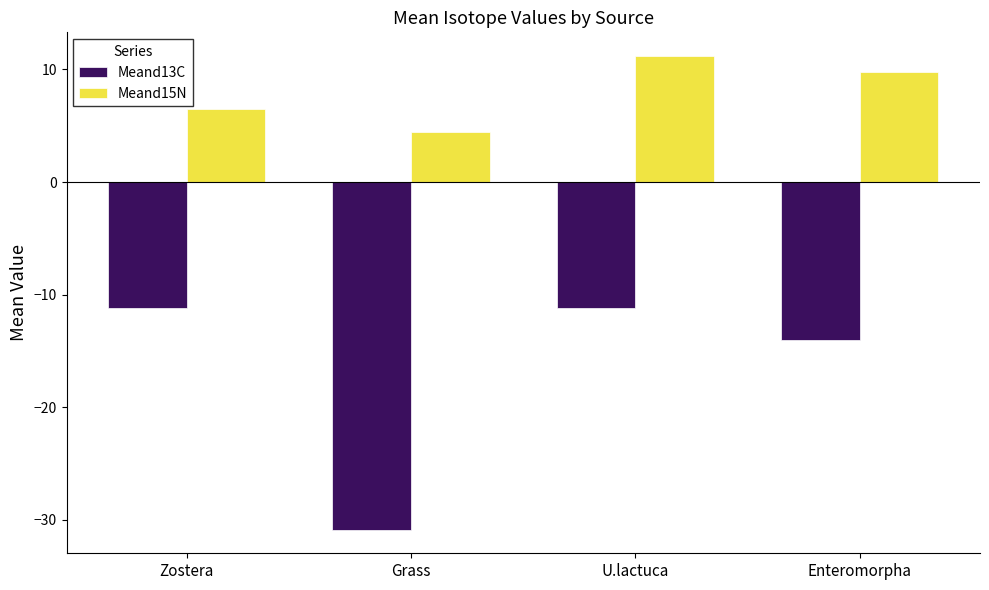

True or false: Meand15N has a value of 1.1 at Grass.

False